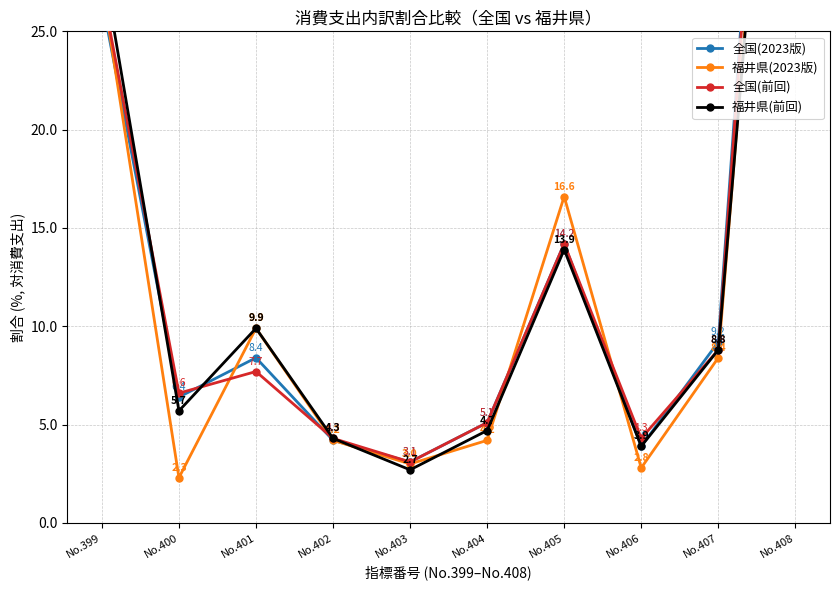

Rank the series by their maximum value, from lowest to highest.

福井県(前回), 福井県(2023版), 全国(前回), 全国(2023版)